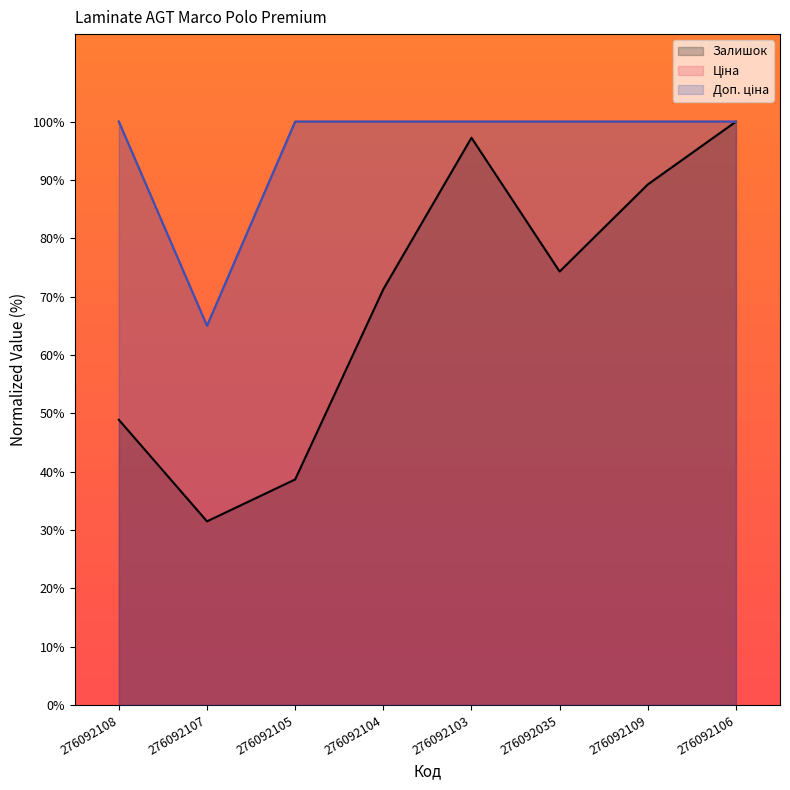

True or false: Доп. ціна and Залишок cross at least once.

False